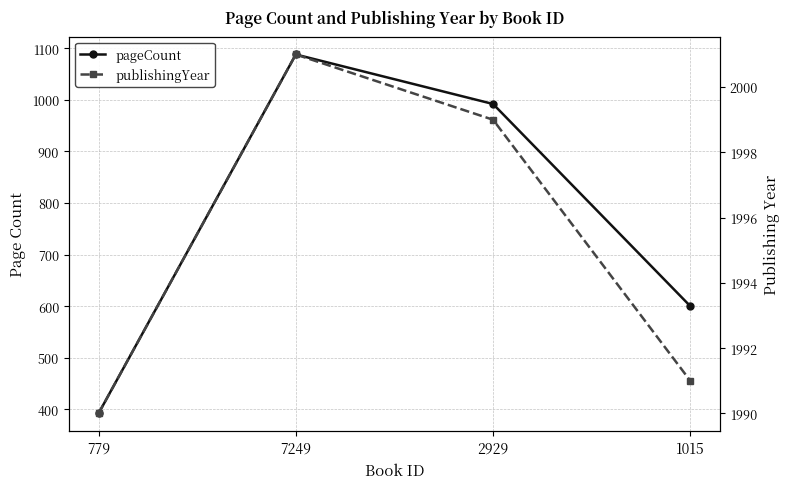

Is the value of pageCount at 2929 greater than the value of publishingYear at 2929?

No